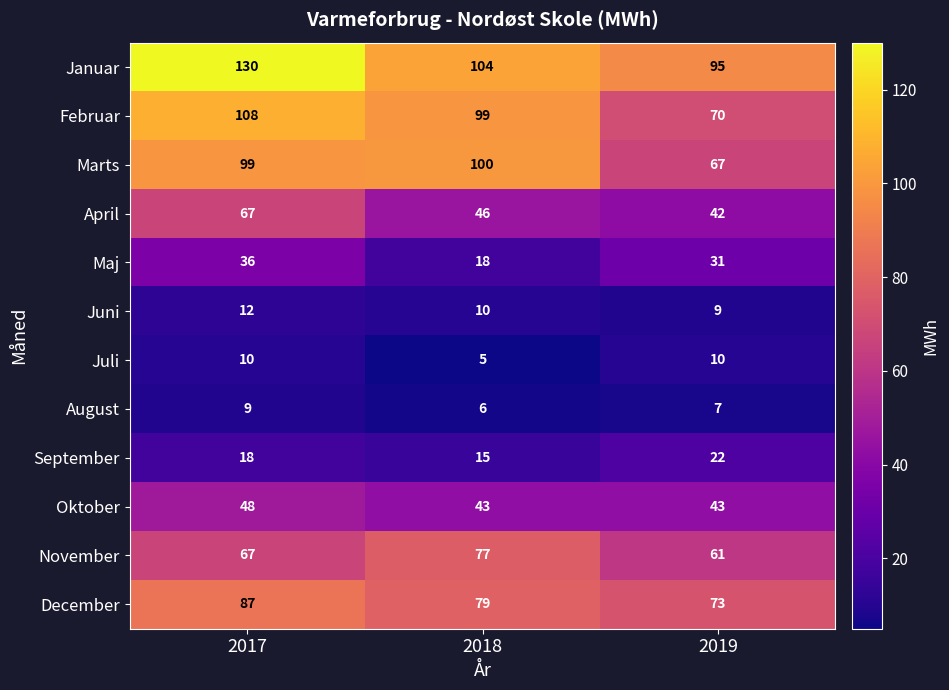

How many series are shown in this chart?

12